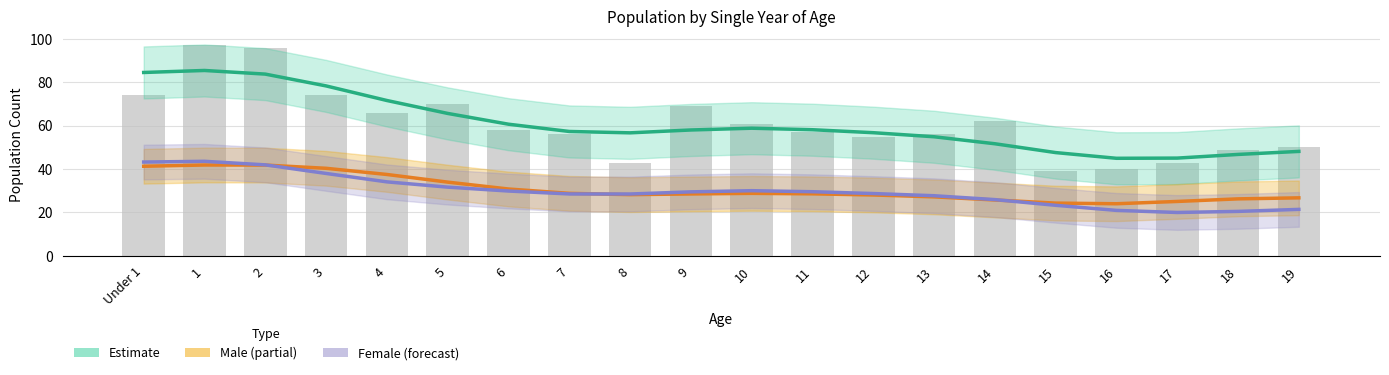

Reading left to right, list all the values displayed in this chart.

Estimate (Total): Under 1=84.5	1=85.5	2=83.8	3=78.3	4=71.6	5=65.7	6=60.7	7=57.3	8=56.7	9=58.0	10=58.8	11=58.1	12=56.8	13=54.9	14=51.7	15=47.6	16=45.0	17=45.1	18=46.8	19=48.1
Male: Under 1=41.3	1=41.9	2=41.8	3=40.4	4=37.5	5=34.0	6=30.8	7=28.8	8=28.2	9=28.5	10=28.8	11=28.6	12=28.1	13=27.2	14=25.8	15=24.3	16=24.0	17=25.1	18=26.3	19=26.7
Female: Under 1=43.2	1=43.6	2=41.9	3=38.0	4=34.1	5=31.7	6=29.9	7=28.5	8=28.5	9=29.5	10=30.0	11=29.6	12=28.7	13=27.7	14=25.9	15=23.3	16=21.0	17=20.0	18=20.5	19=21.4
Total (bar): Under 1=74.0	1=97.0	2=96.0	3=74.0	4=66.0	5=70.0	6=58.0	7=56.0	8=43.0	9=69.0	10=61.0	11=57.0	12=55.0	13=56.0	14=62.0	15=39.0	16=40.0	17=43.0	18=49.0	19=50.0